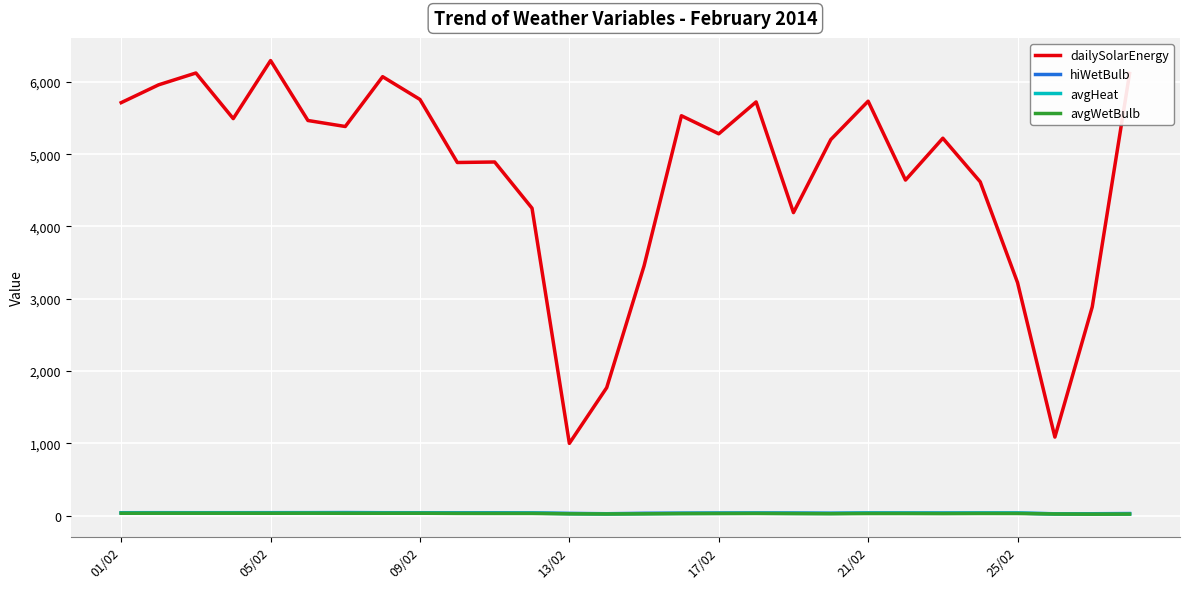

Which series has the widest spread of values?

dailySolarEnergy